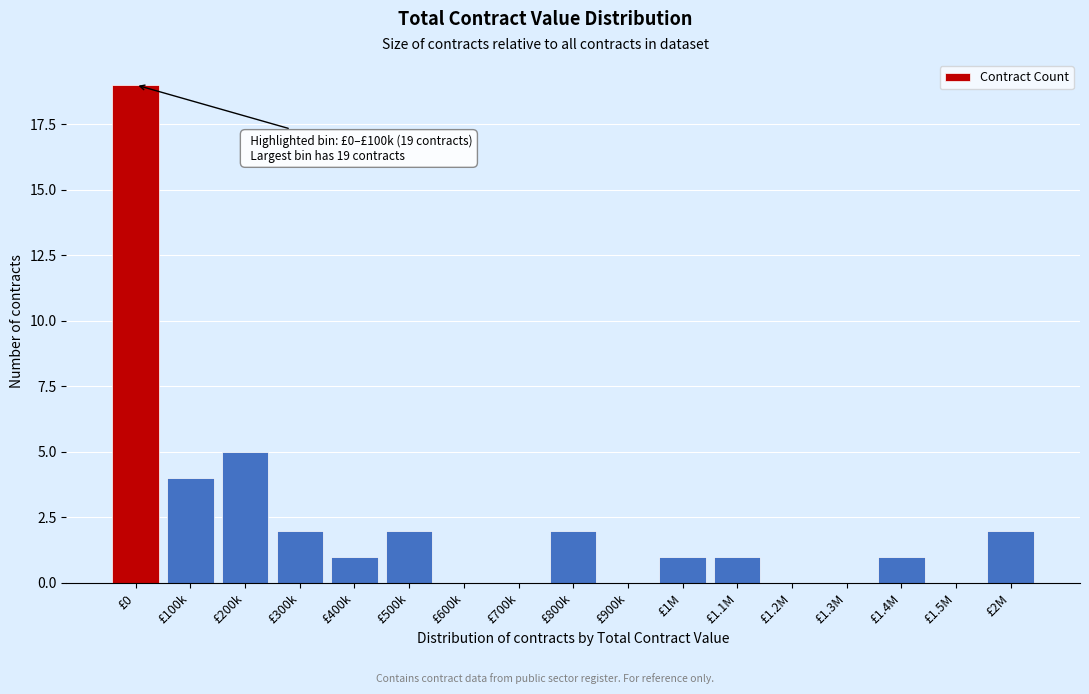

Reading left to right, what are all the values shown in this chart?

£0=19	£100k=4	£200k=5	£300k=2	£400k=1	£500k=2	£600k=0	£700k=0	£800k=2	£900k=0	£1M=1	£1.1M=1	£1.2M=0	£1.3M=0	£1.4M=1	£1.5M=0	£2M=2